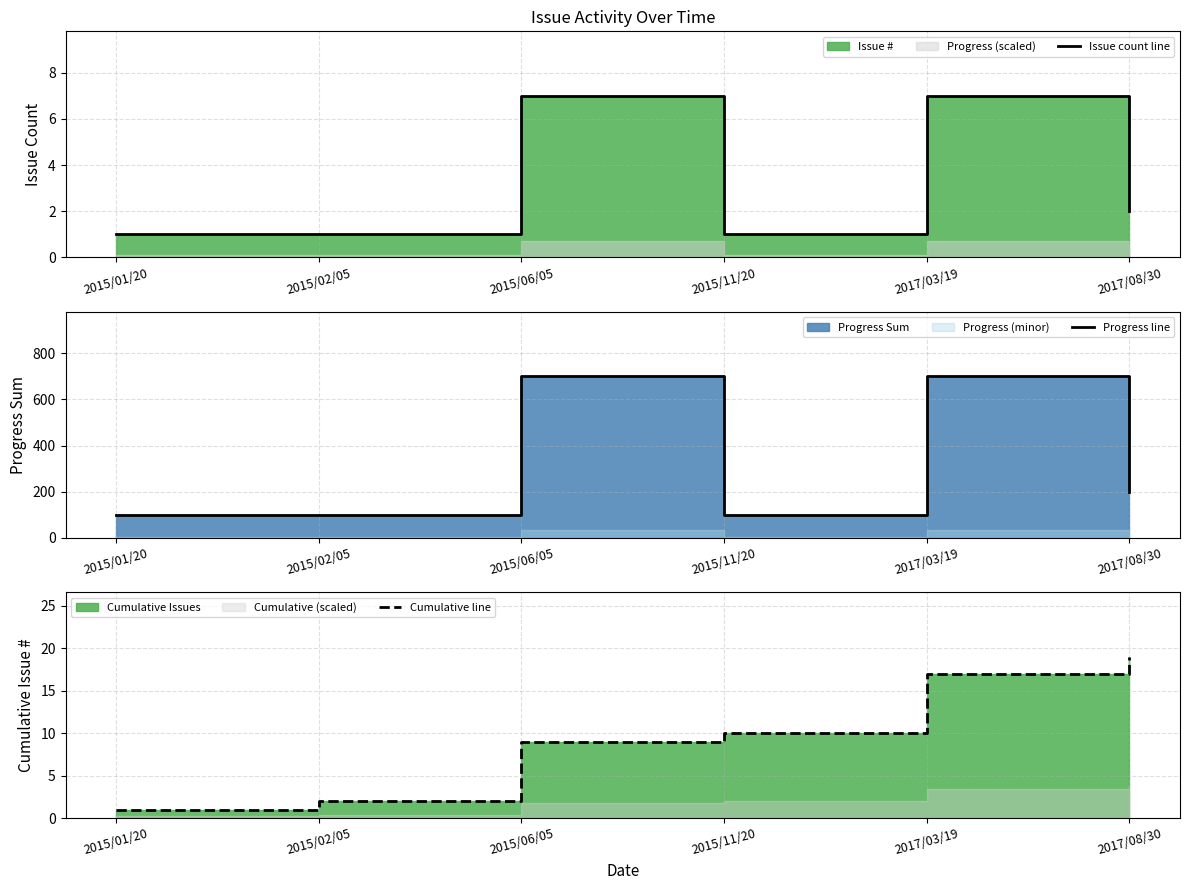

Which has a higher value, 2017/08/30 or 2017/03/19?

2017/03/19